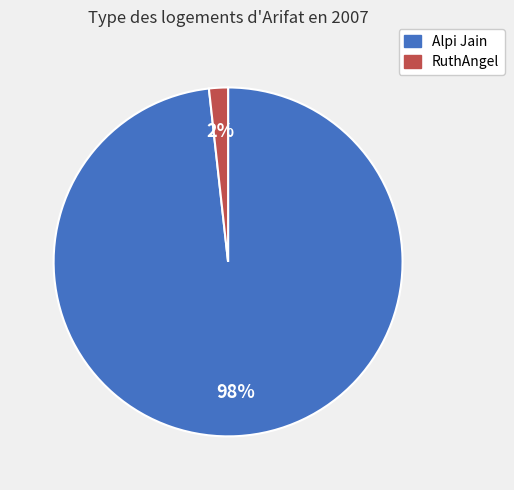

Is it true that RuthAngel is 2% of the pie?

True